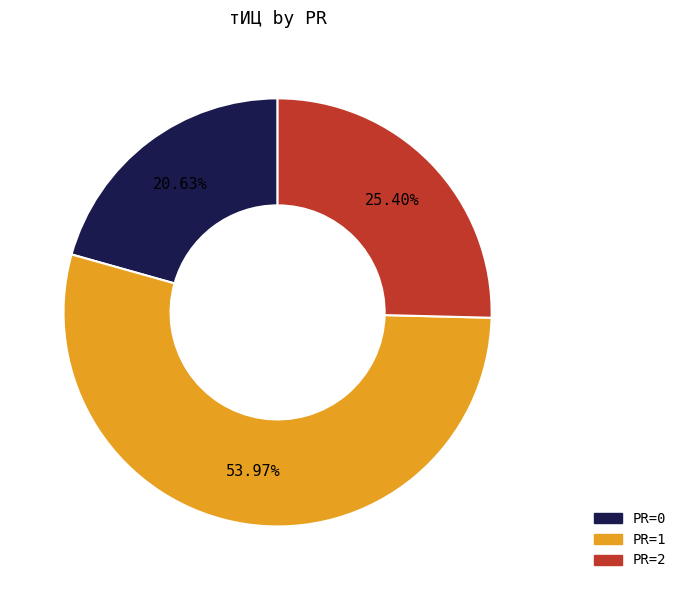

What is the ratio of the value at PR=0 to the value at PR=1?

0.4